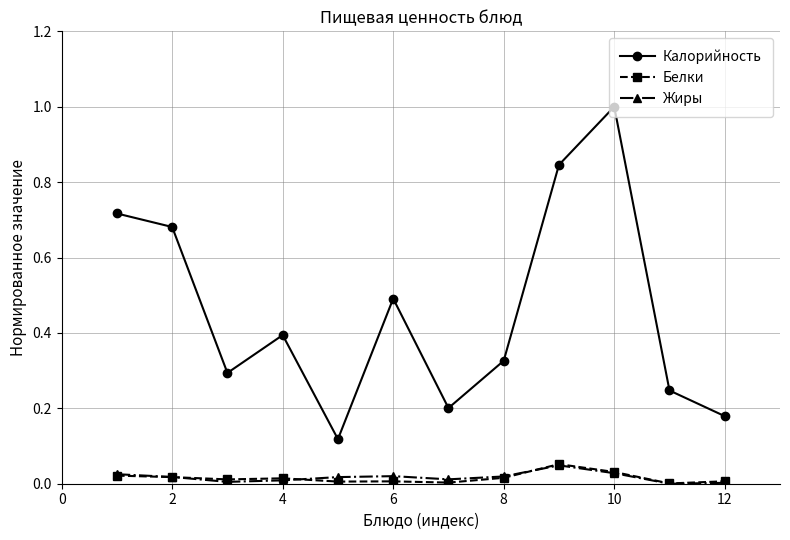

Which series has the largest total across all categories?

Калорийность